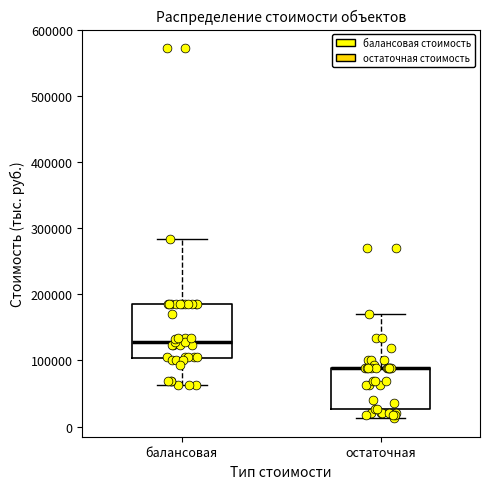

Reading left to right, transcribe this box plot: for each box, give where its median line is, the range the box spans, and where its two whiskers end, as read against the y-axis. The values are not printed on the chart, so give them approximately, as read against the axis.

балансовая: median 130000, box 100000 to 190000, whiskers 60000 to 280000
остаточная: median 90000 (drawn on the box's upper edge), box 30000 to 90000, whiskers 10000 to 170000